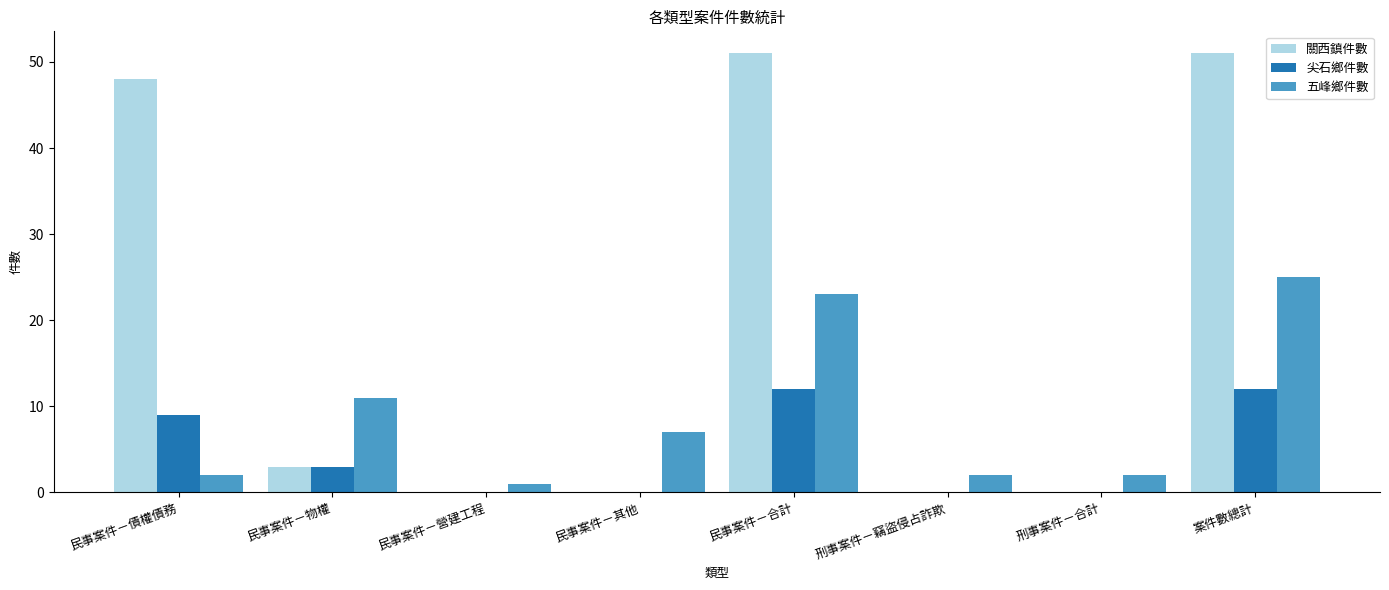

What value does the 五峰鄉件數 series have at 民事案件－其他?

7